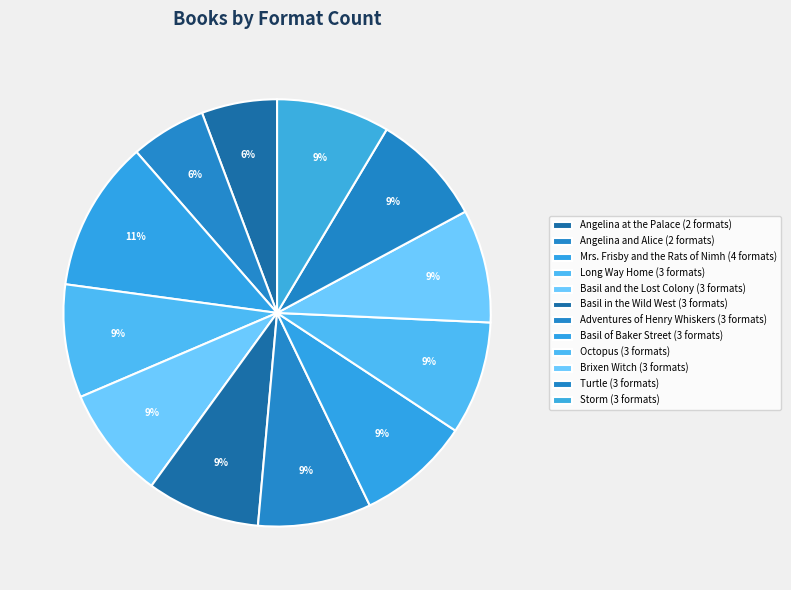

Is there a majority slice in this chart?

No